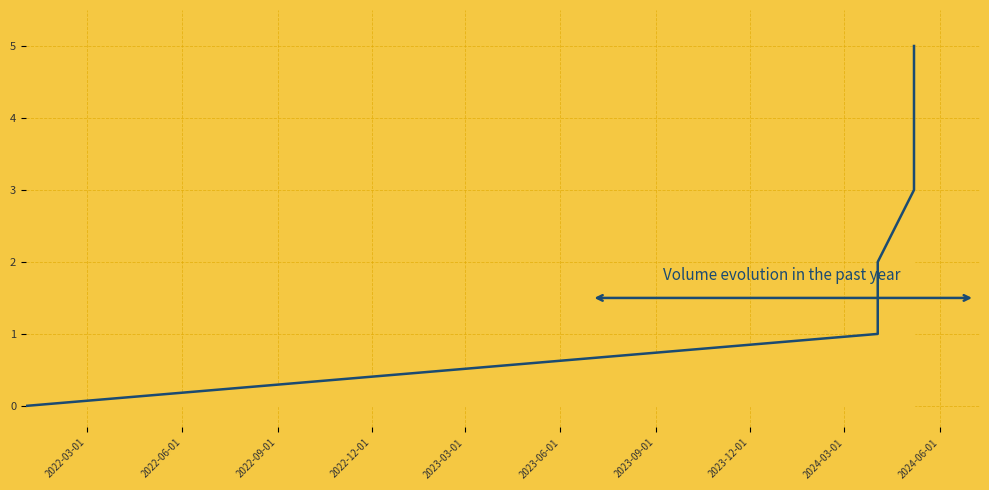

Which has a higher value, 2022-06-01 or 2023-03-01?

2023-03-01